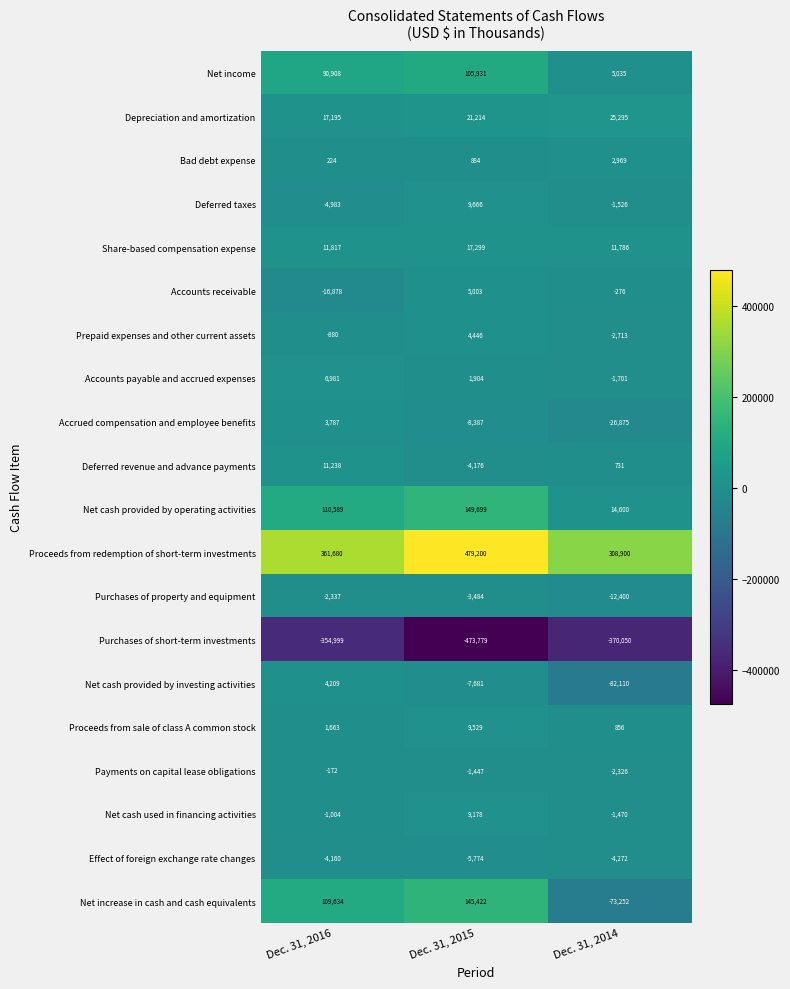

Which series has the largest range (max minus min)?

Net increase in cash and cash equivalents